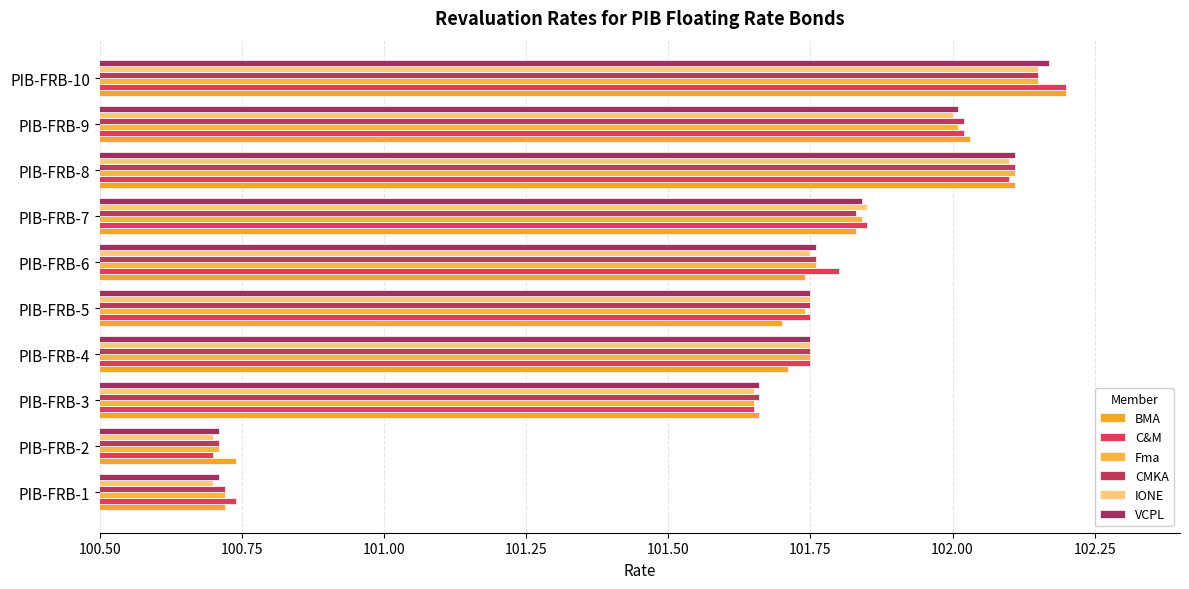

Count the number of categories in the chart.

10